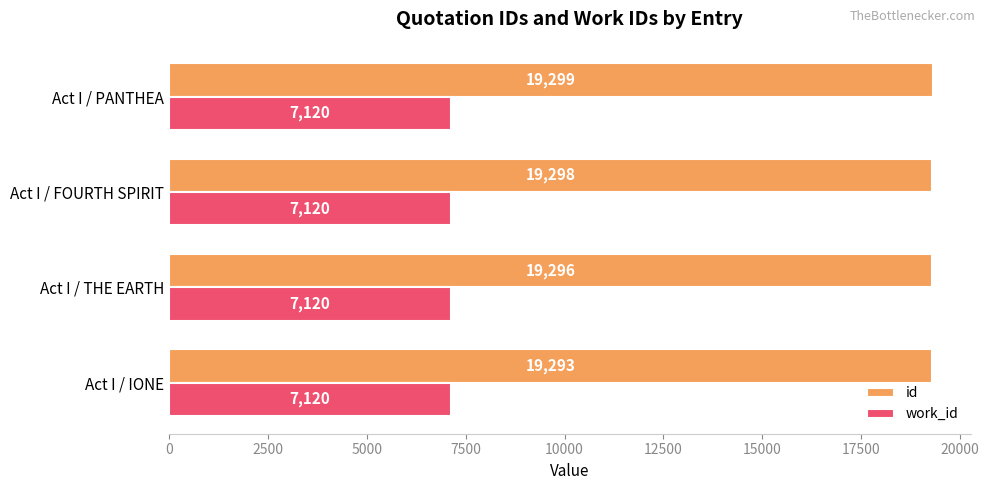

The id series shows 19298 at Act I / FOURTH SPIRIT. True or false?

True